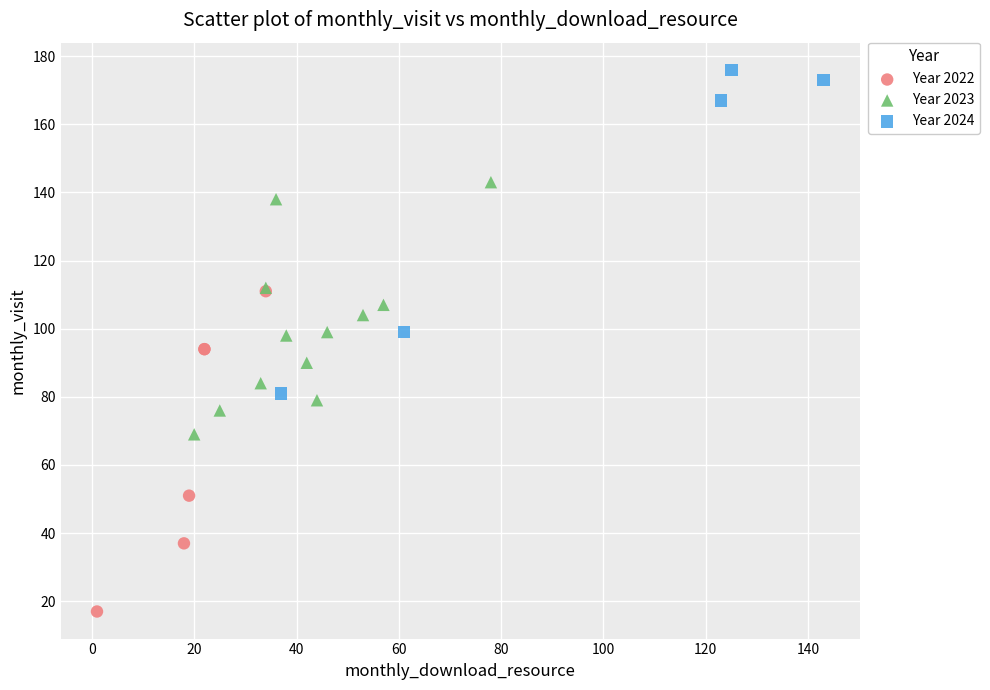

Which series reaches the maximum Y coordinate?

Year 2024